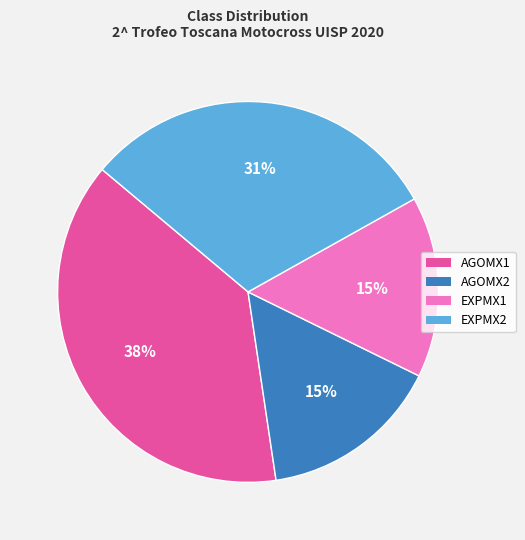

Do EXPMX1 and EXPMX2 together represent more than half of the pie?

No